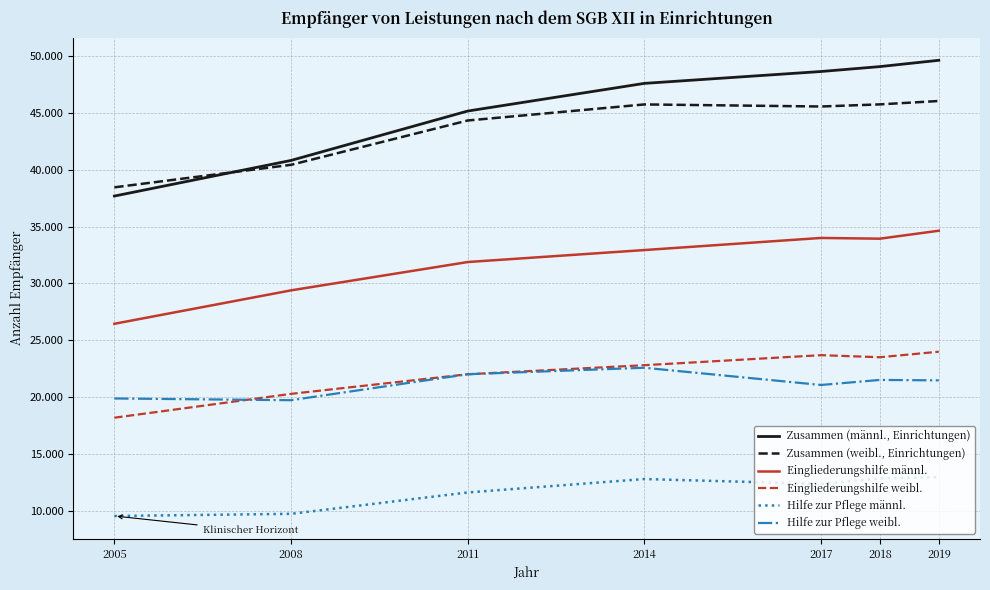

At which label does Eingliederungshilfe männl. reach its minimum?

2005